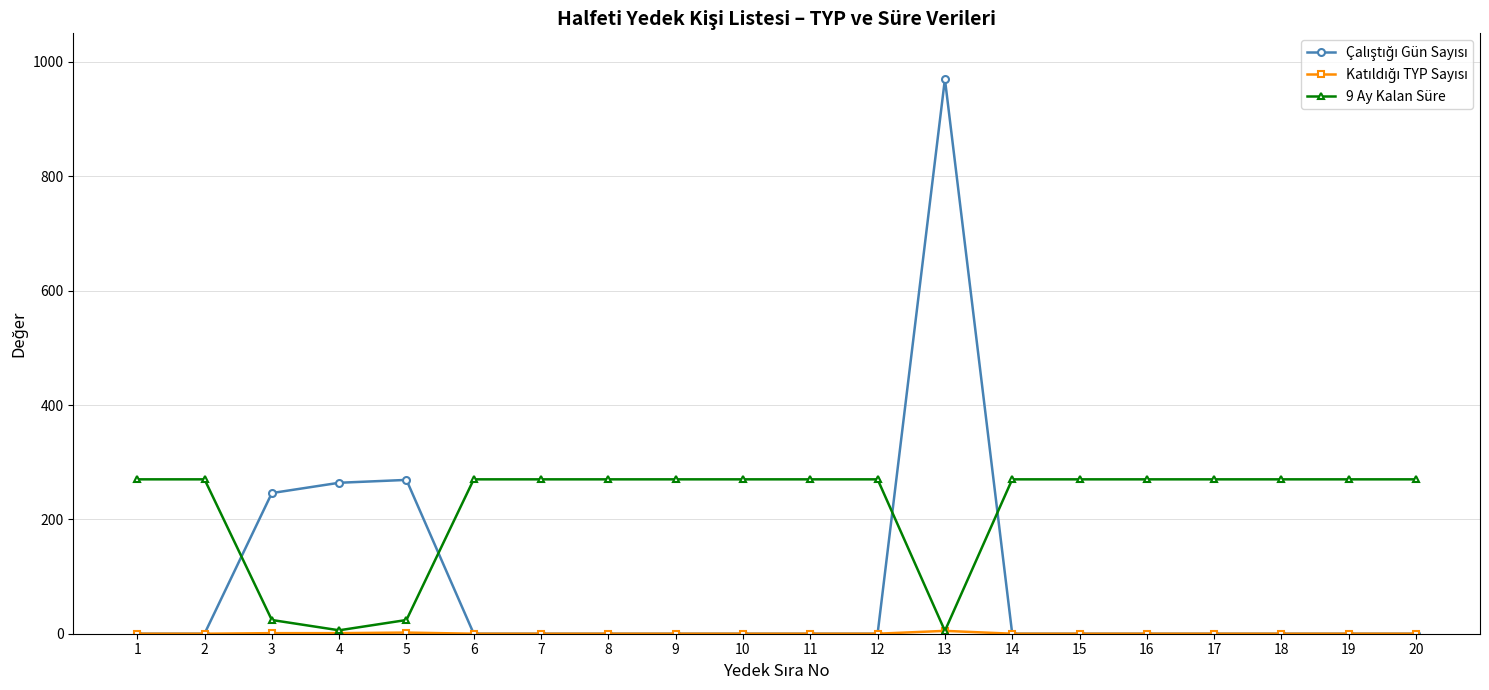

Which series has the largest total across all categories?

9 Ay Kalan Süre